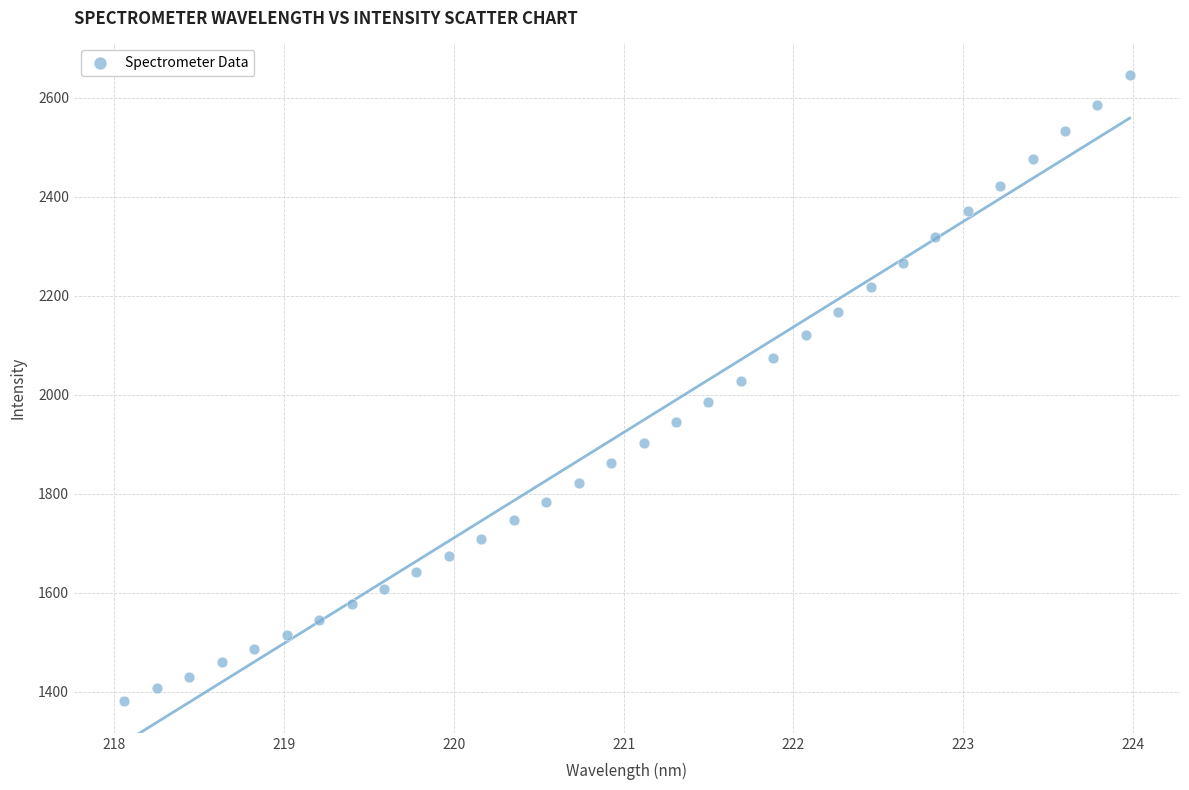

What is the range of Y values (max minus min)?

1265.9